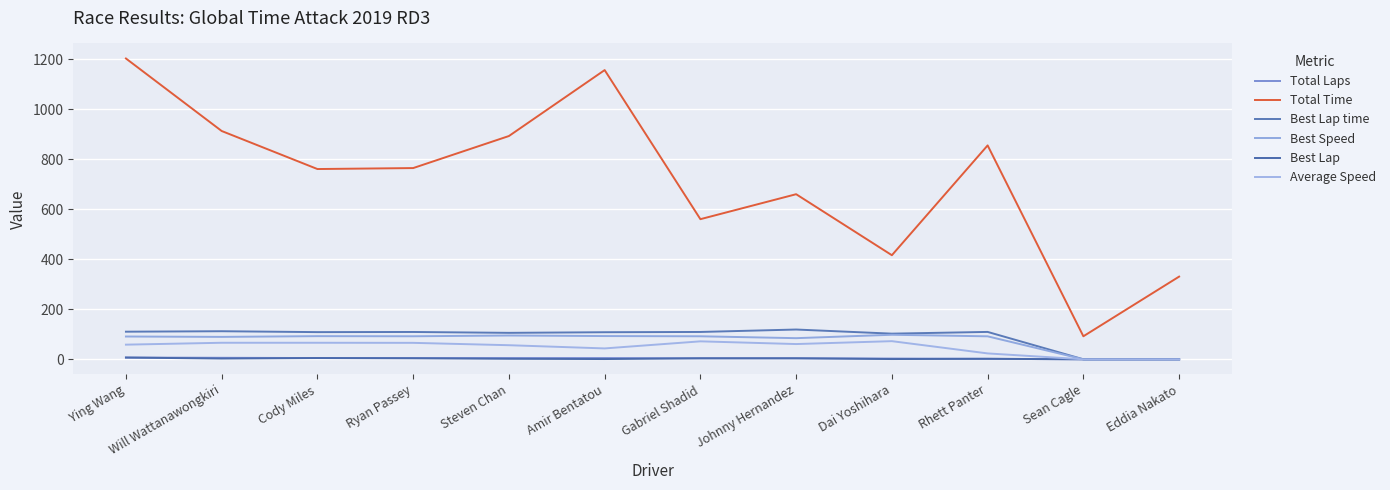

True or false: Total Time has a value of 427.0 at Ying Wang.

False